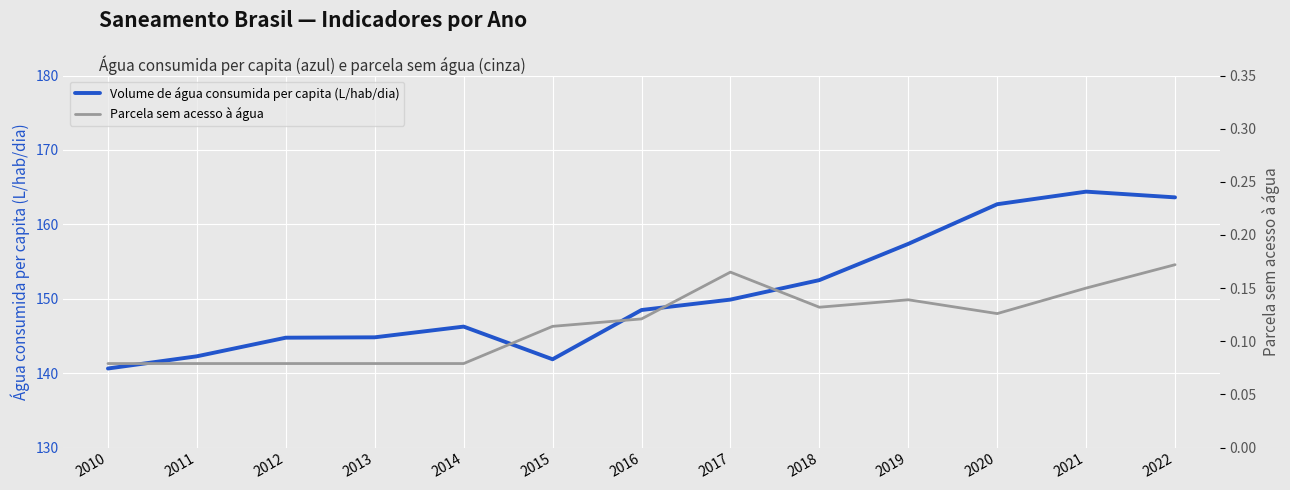

Reading left to right, what are all the values shown in this chart?

Volume de água consumida per capita (L/hab/dia): 140.6	142.3	144.8	144.8	146.2	141.9	148.5	149.9	152.5	157.4	162.7	164.4	163.6
Parcela sem acesso à água: 0.1	0.1	0.1	0.1	0.1	0.1	0.1	0.2	0.1	0.1	0.1	0.1	0.2